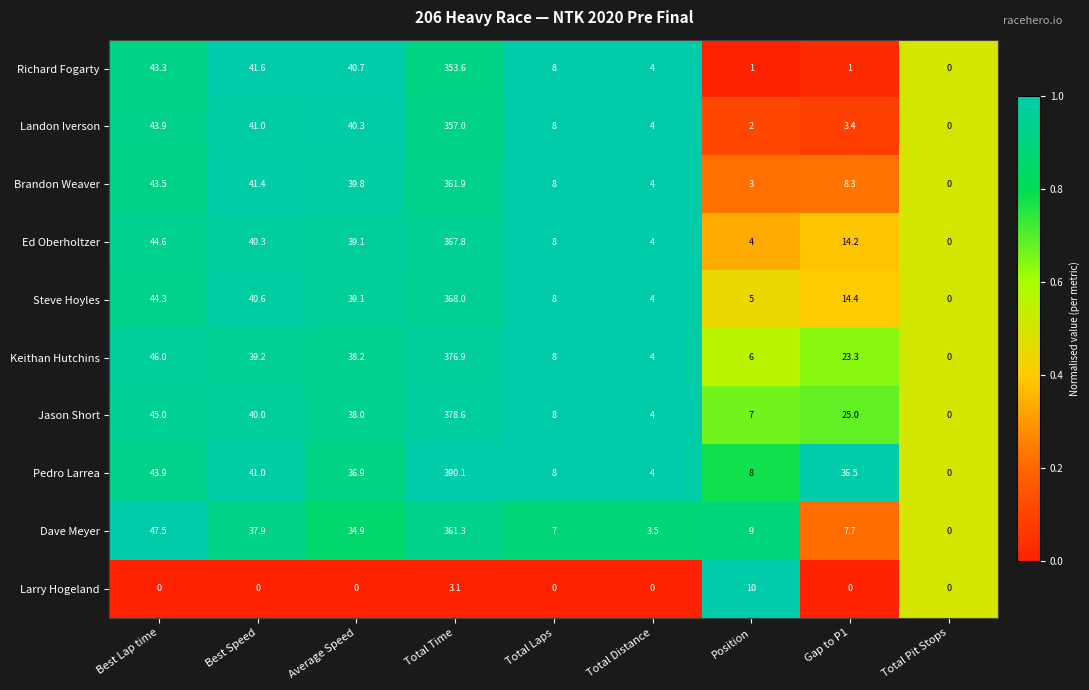

How many series are shown in this chart?

10